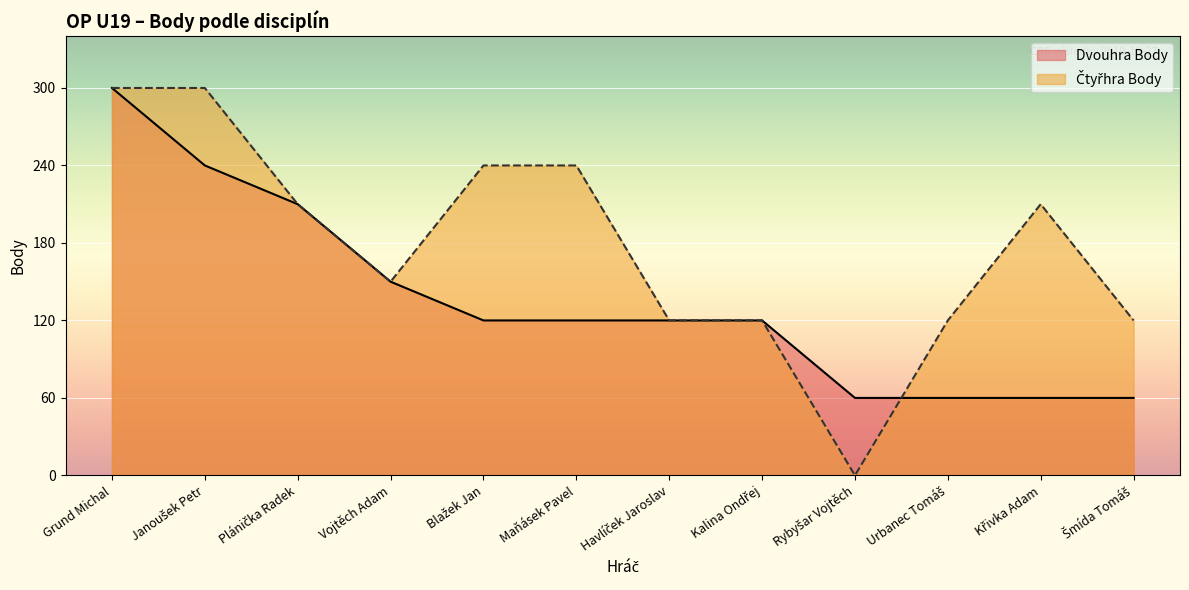

Which category has the highest value in the Dvouhra Body series?

Grund Michal